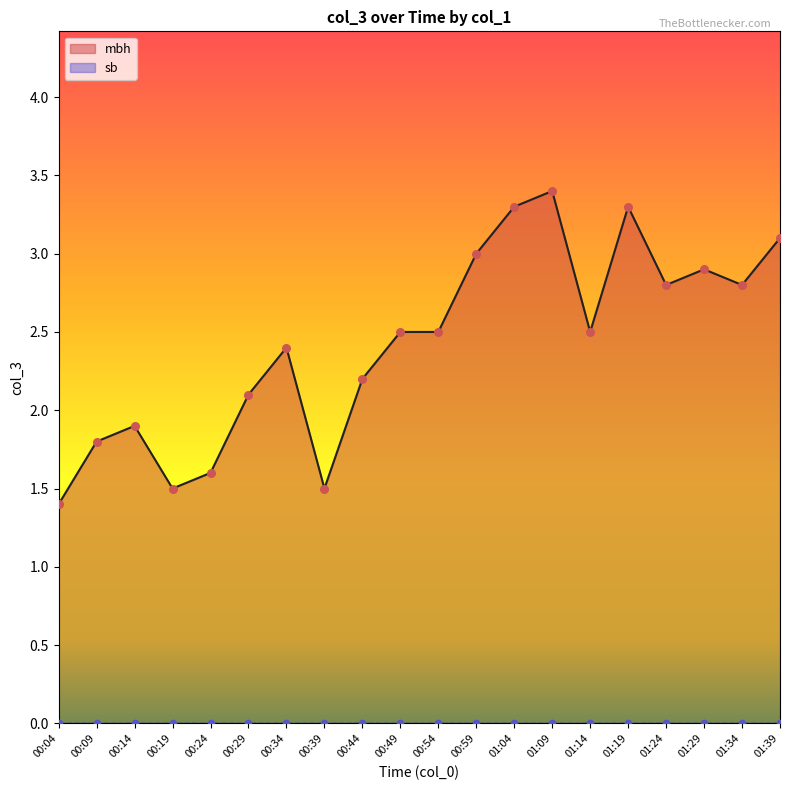

What is the change in value from 01:09 to 01:19?

-0.1